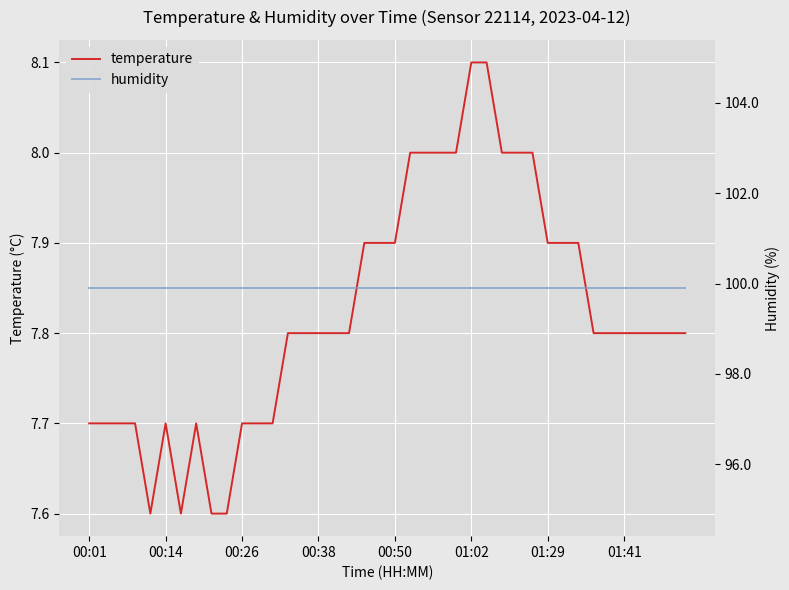

Count the number of categories in the chart.

40